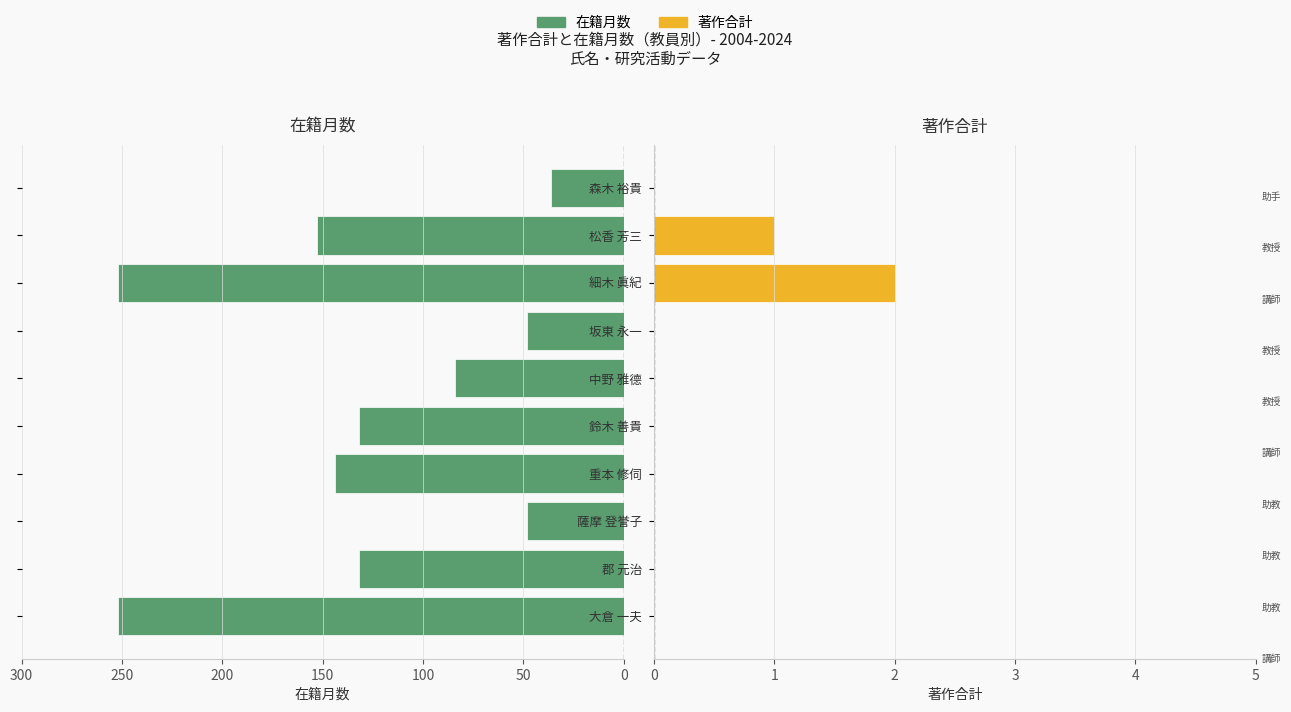

What is the highest value of the 著作合計 series?

2